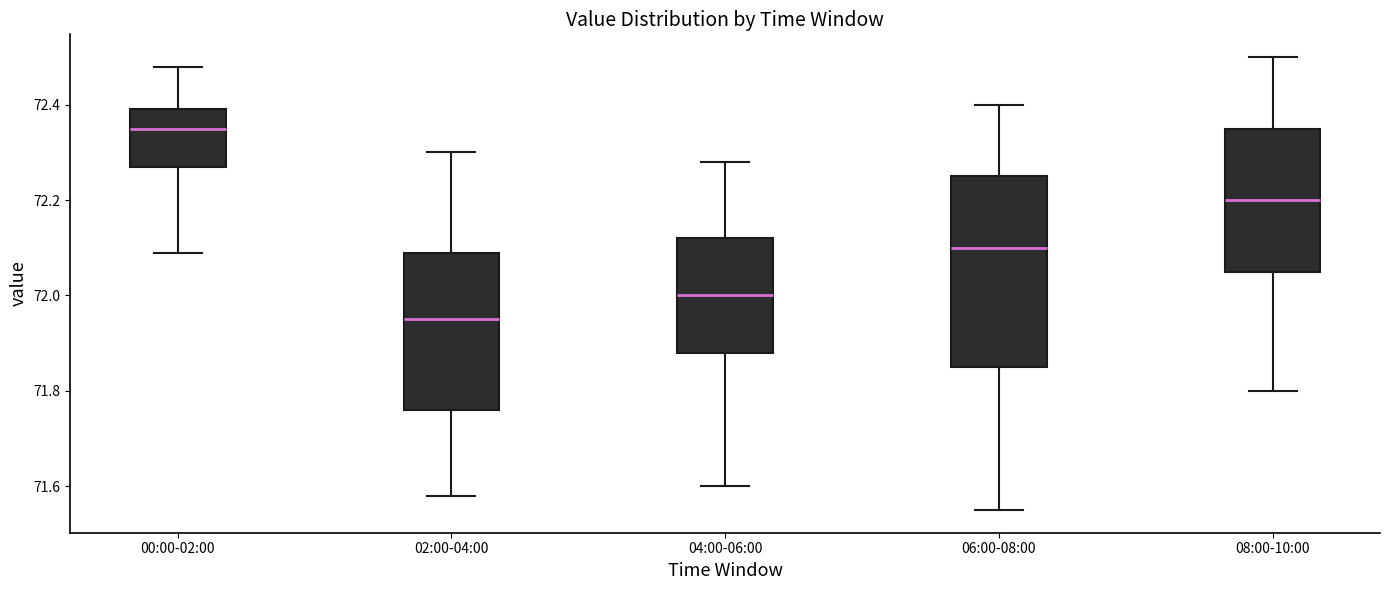

Reading left to right, read every box against the y-axis: the position of its median line, the range the box covers, and the ends of its whiskers. The values are not printed on the chart, so give them approximately, as read against the axis.

00:00-02:00: median 72.36, box 72.28 to 72.40, whiskers 72.10 to 72.48
02:00-04:00: median 71.96, box 71.76 to 72.10, whiskers 71.58 to 72.30
04:00-06:00: median 72.00, box 71.88 to 72.12, whiskers 71.60 to 72.28
06:00-08:00: median 72.10, box 71.86 to 72.26, whiskers 71.56 to 72.40
08:00-10:00: median 72.20, box 72.06 to 72.36, whiskers 71.80 to 72.50